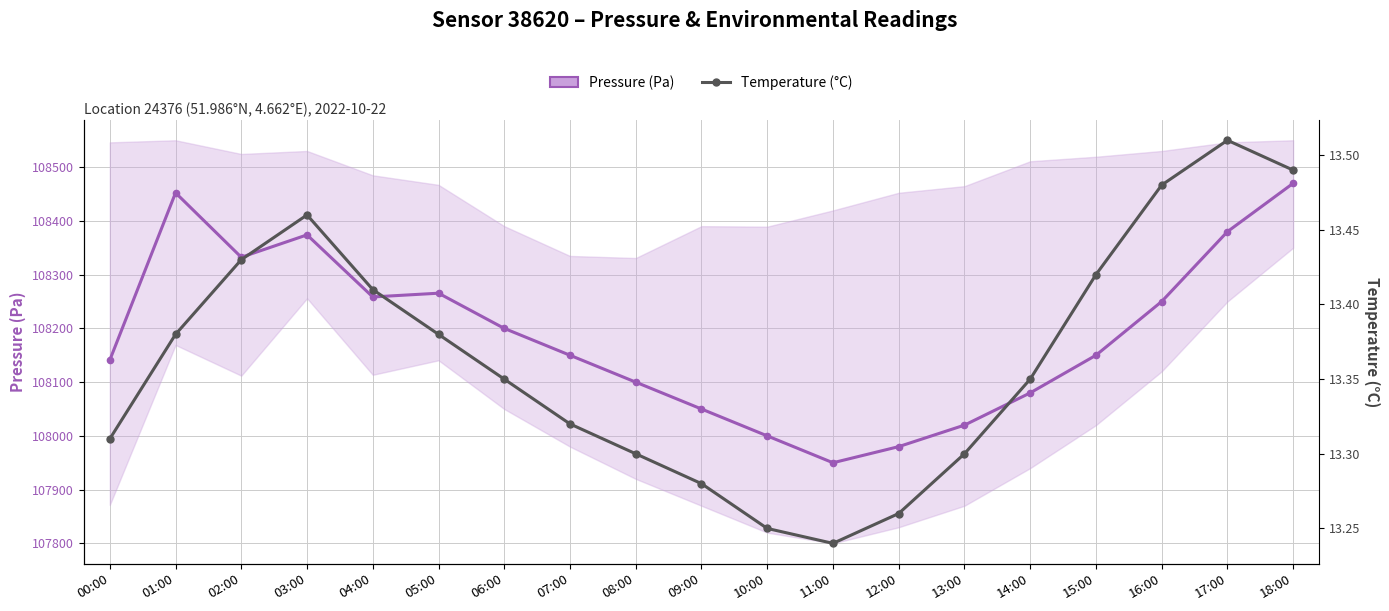

True or false: Temperature (°C) and Pressure (Pa) cross at least once.

False